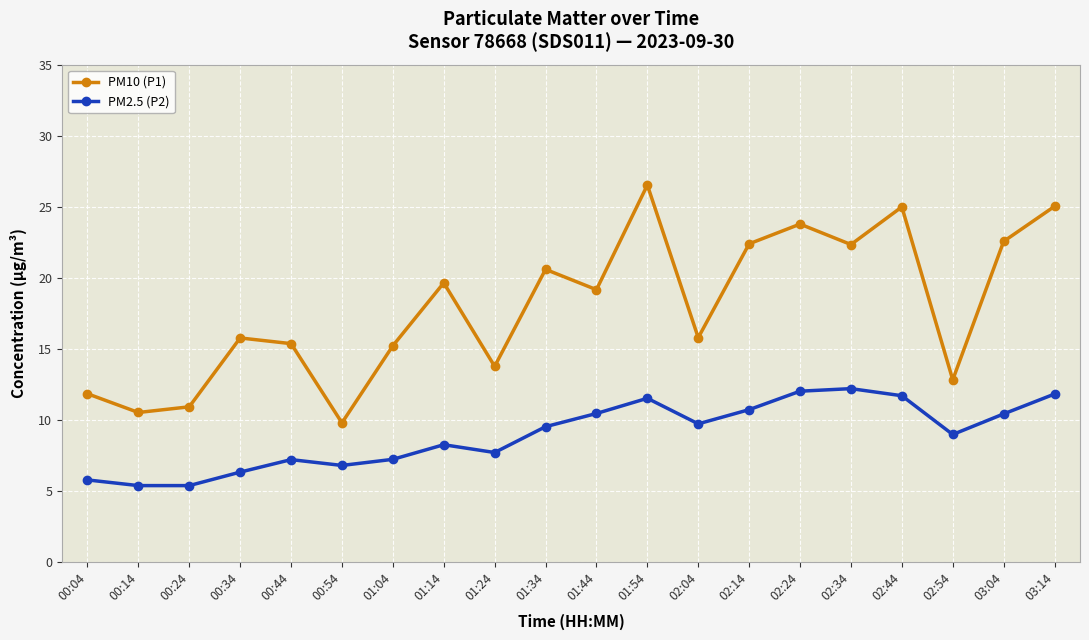

The PM10 (P1) series shows 13.8 at 01:24. True or false?

True